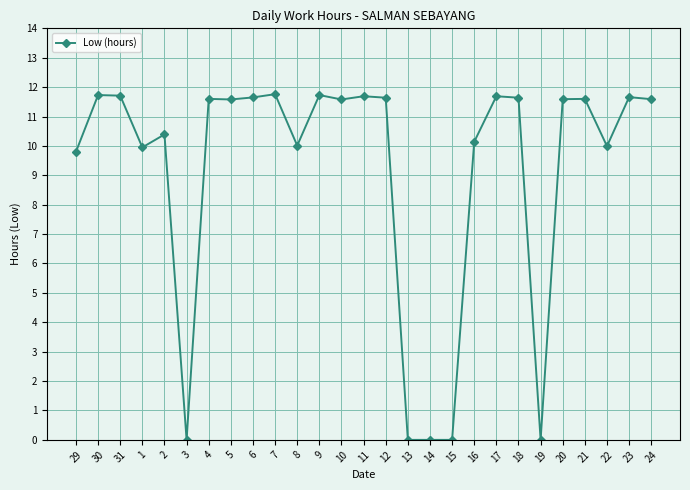

True or false: the data has more than 2 interior local peaks.

True